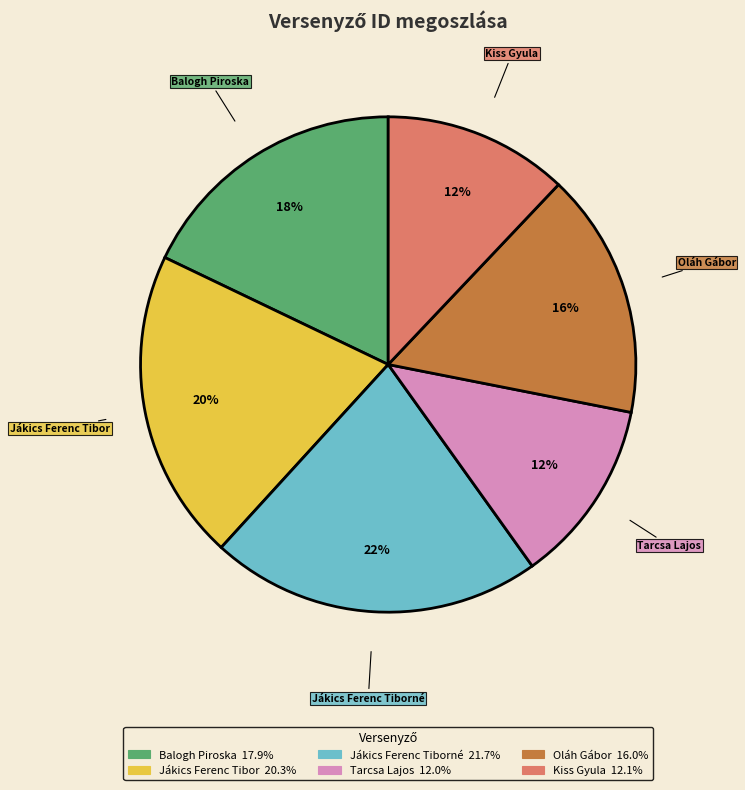

Does any single category account for the majority?

No